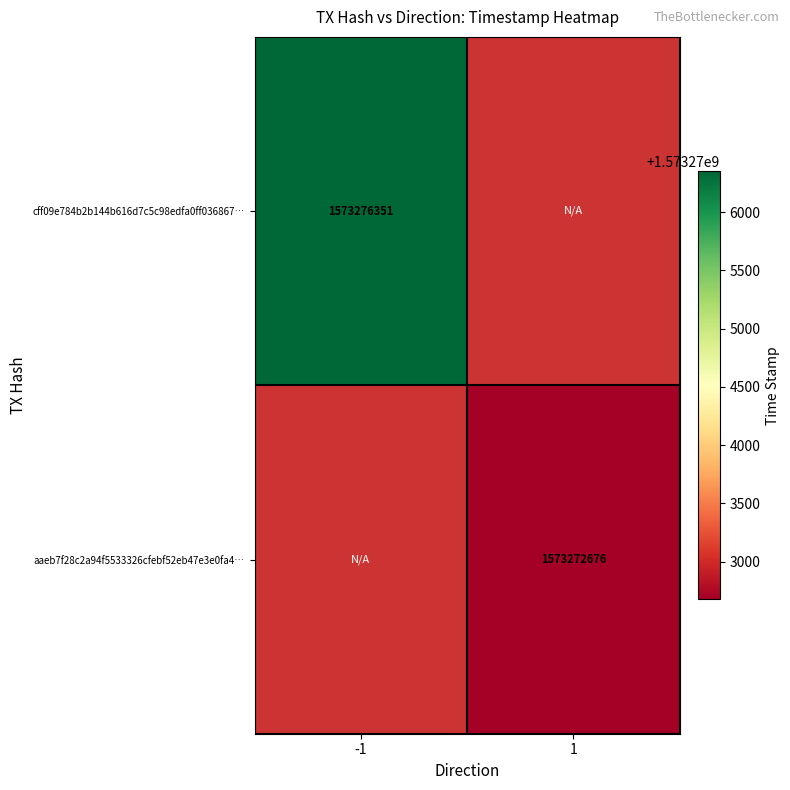

True or false: aaeb7f28c2a94f5533326cfebf52eb47e3e0fa4… has a value of 1573272676 at 1.

True